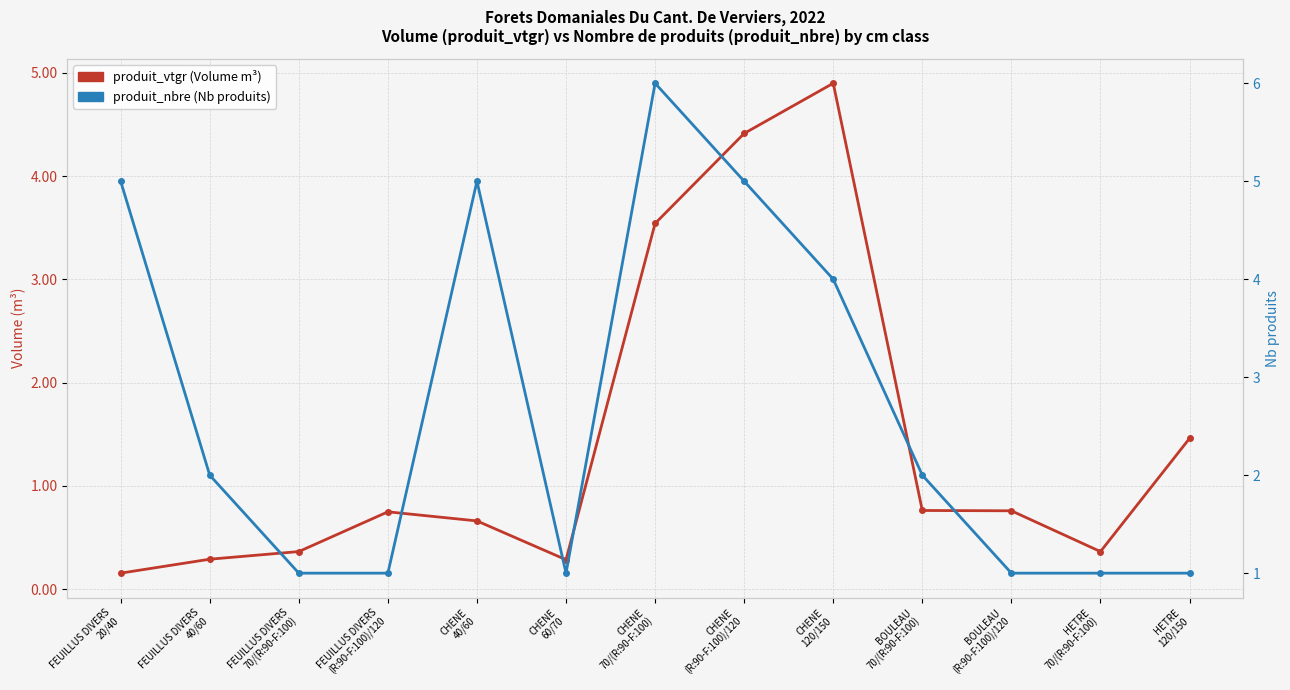

Which category has the lowest value in the produit_vtgr (Volume m³) series?

FEUILLUS DIVERS
20/40